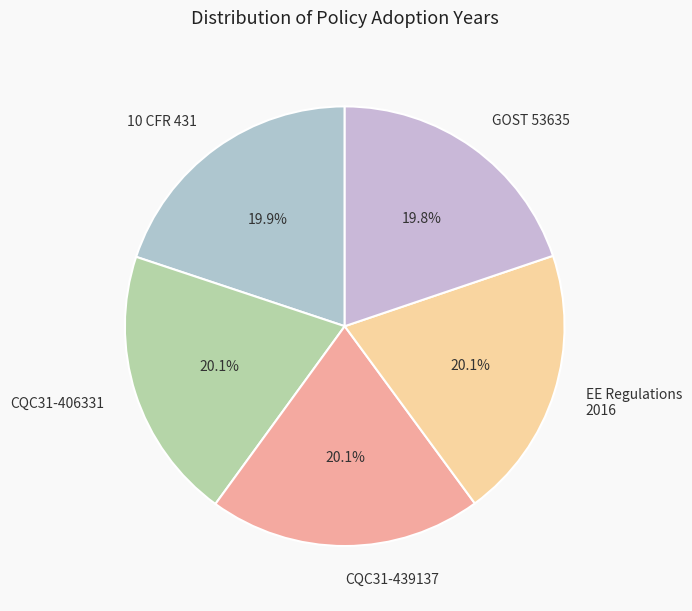

Count the number of slices in the pie.

5